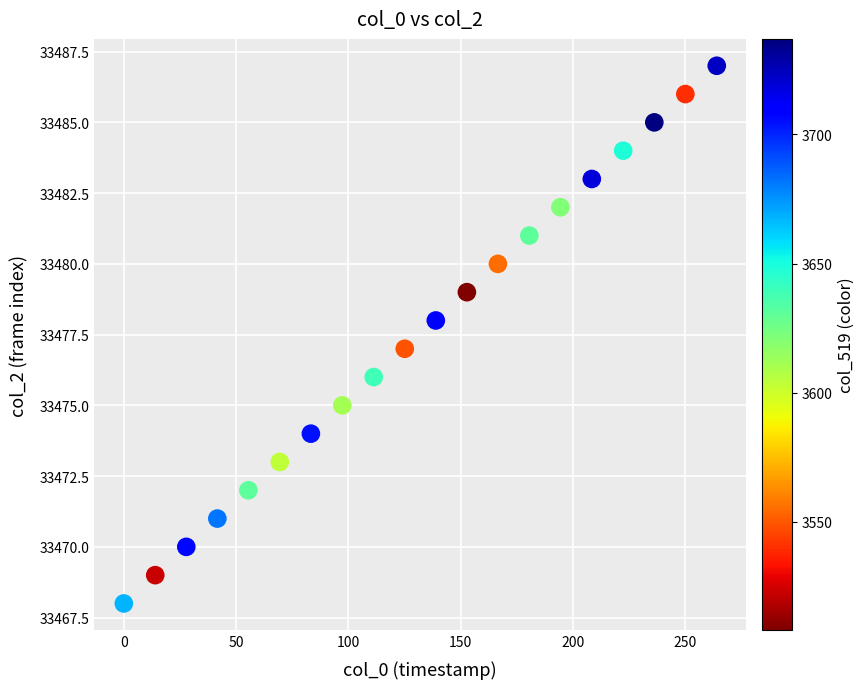

What is the range of Y values (max minus min)?

19